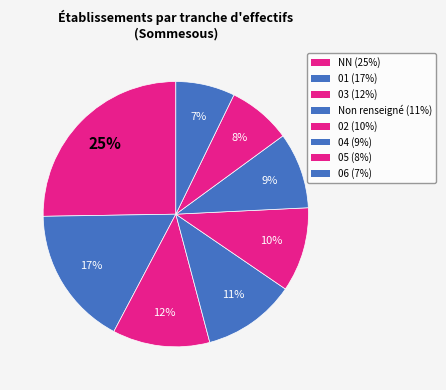

What is the largest slice in the pie chart?

NN